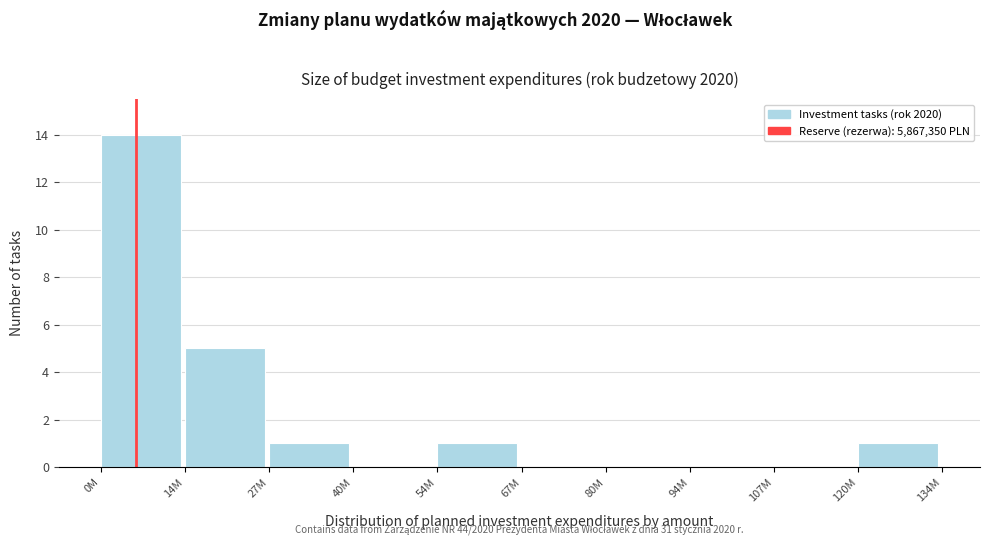

Reading left to right, transcribe all the data shown in this chart.

0M=14	14M=5	27M=1	40M=0	54M=1	67M=0	80M=0	94M=0	107M=0	120M=1